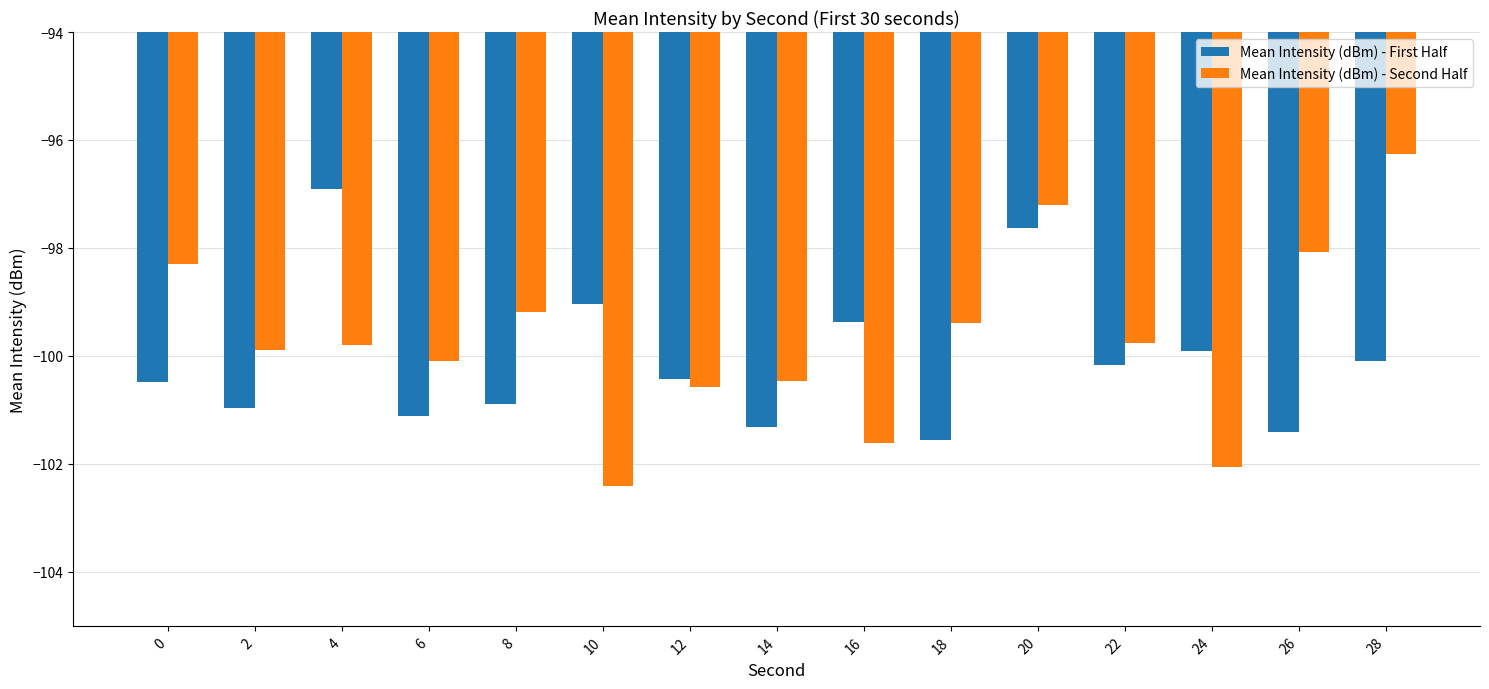

What is the sum of the Mean Intensity (dBm) - First Half values at 24 and 26?

-201.3